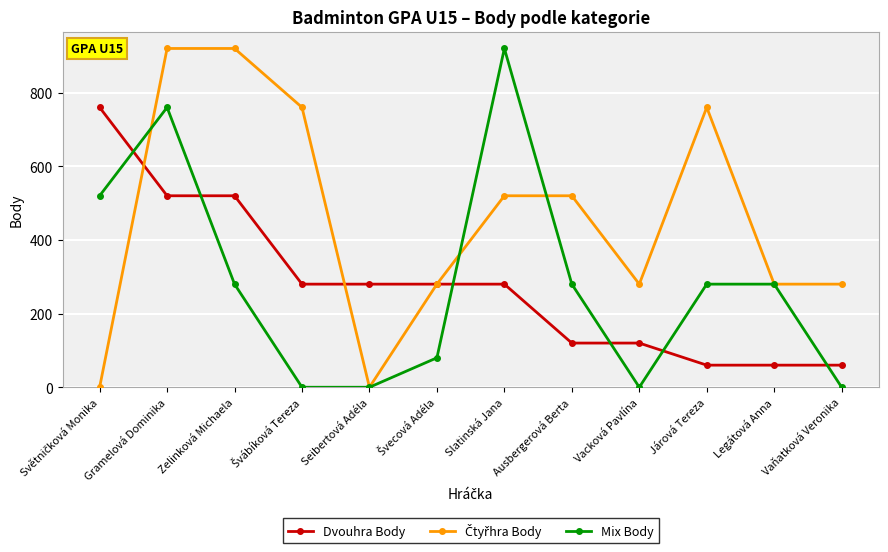

The value of Dvouhra Body at Legátová Anna is 22. True or false?

False